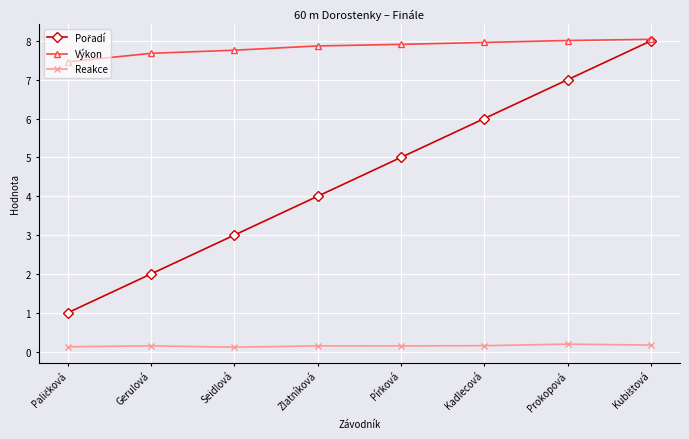

True or false: Reakce and Výkon intersect in this chart.

False